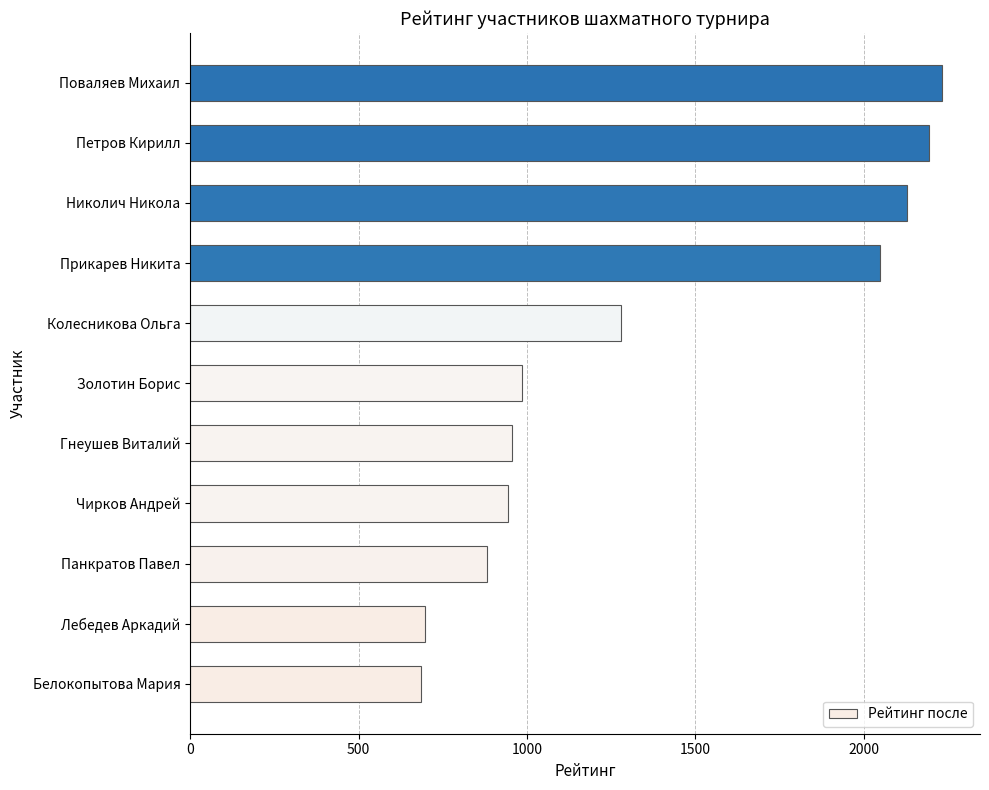

Reading bottom to top, transcribe all the data shown in this chart.

Белокопытова Мария=684	Лебедев Аркадий=696	Панкратов Павел=882	Чирков Андрей=945	Гнеушев Виталий=956	Золотин Борис=986	Колесникова Ольга=1279	Прикарев Никита=2048	Николич Никола=2127	Петров Кирилл=2194	Поваляев Михаил=2233